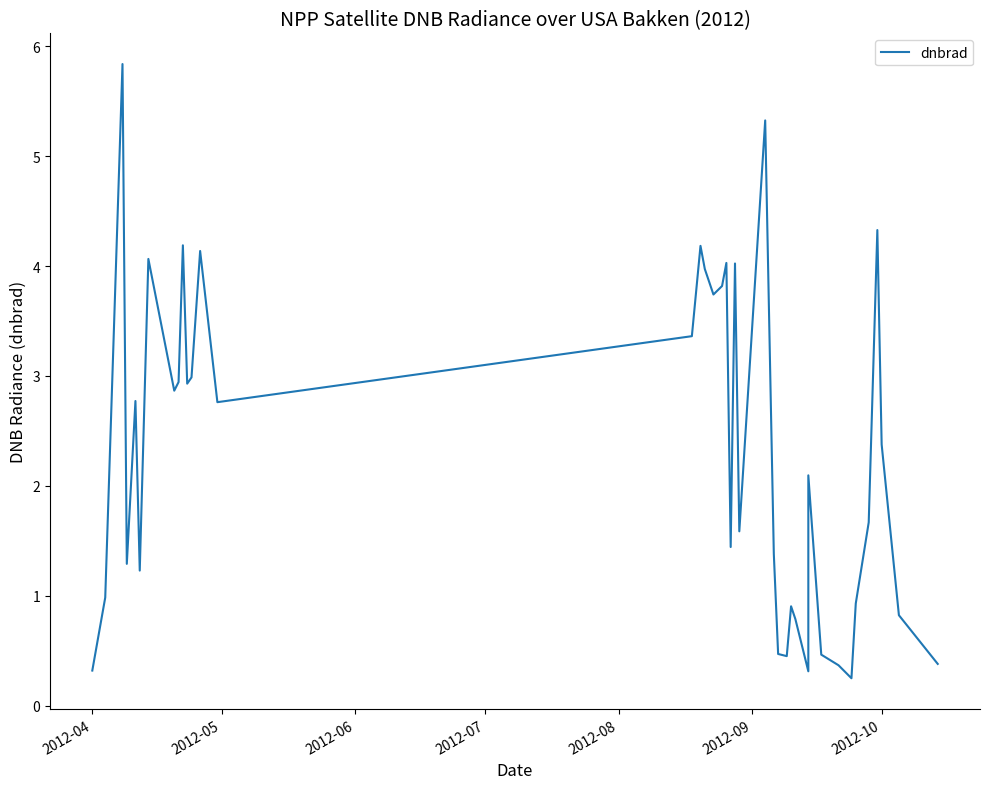

What is the smallest value displayed?

0.3